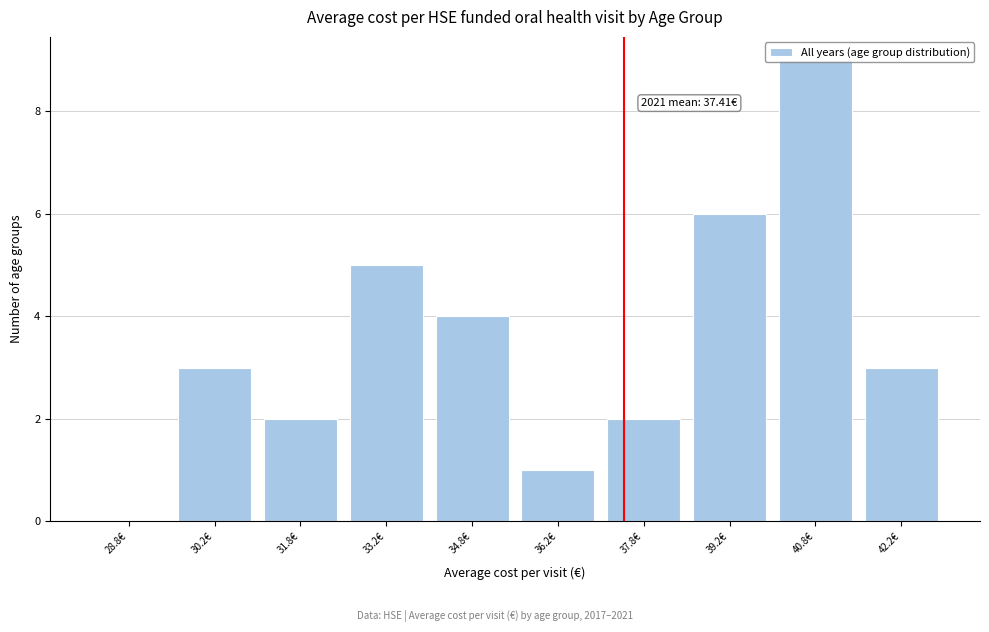

Over which range of the x-axis is the bar tallest?

40.0 to 41.5